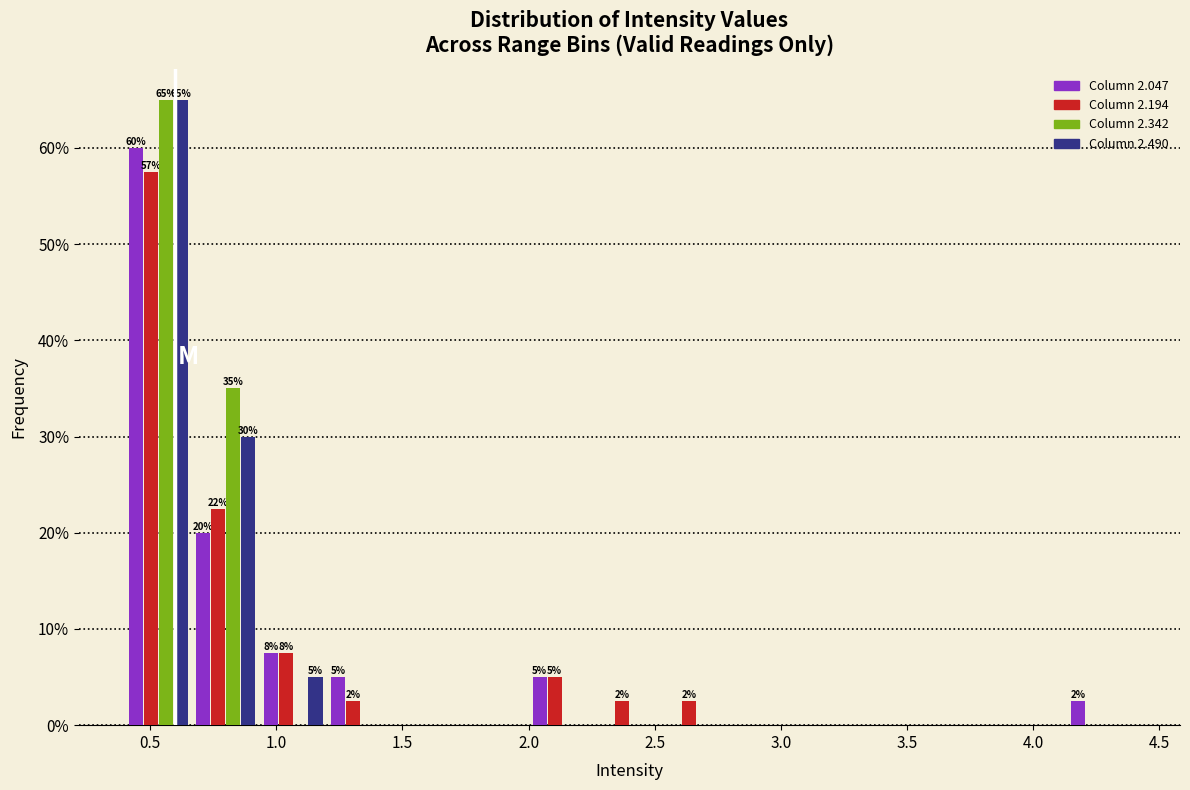

In the Column 2.342 series, which range on the x-axis has the tallest bar?

0.40 to 0.65